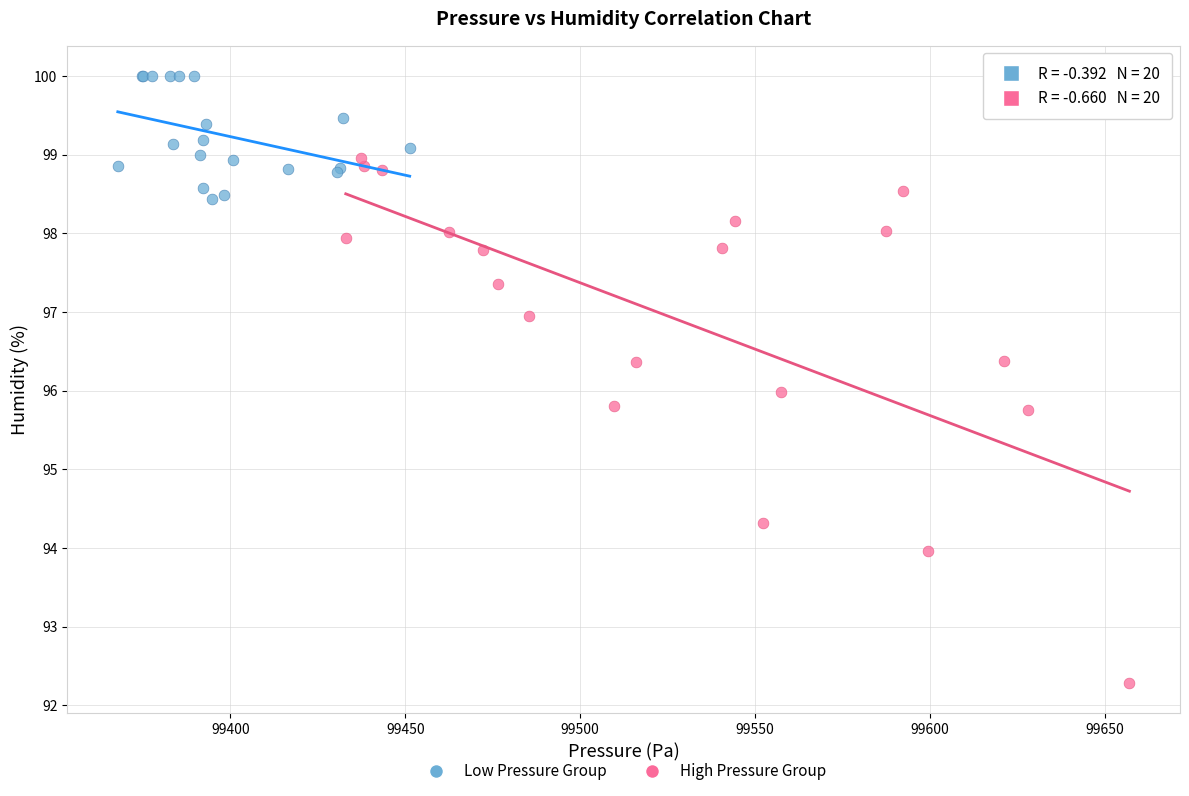

Which series has the widest spread of Y values?

High Pressure Group